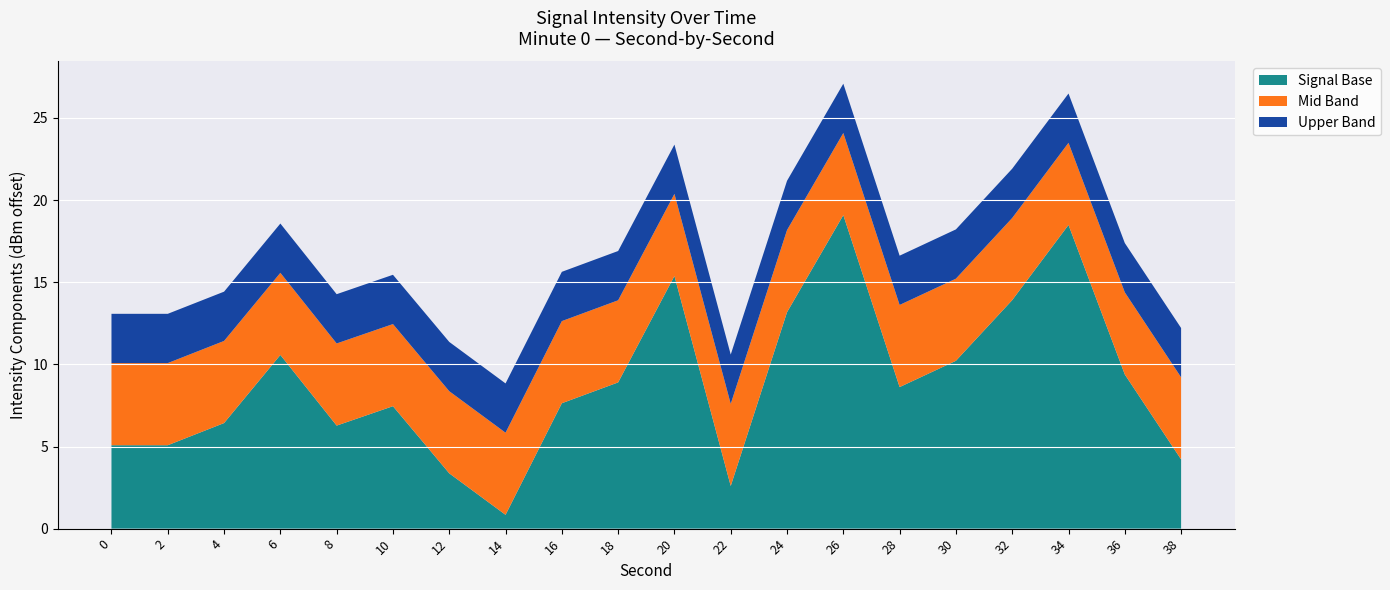

What is the approximate value of Signal Base at 30?

10.2